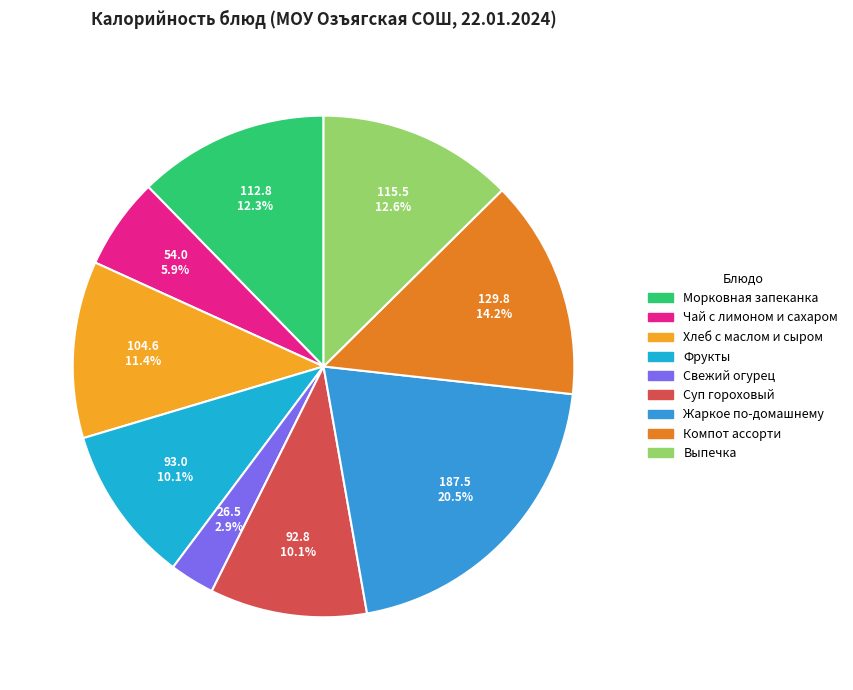

Is the sum of Жаркое по-домашнему and Компот ассорти greater than half?

No